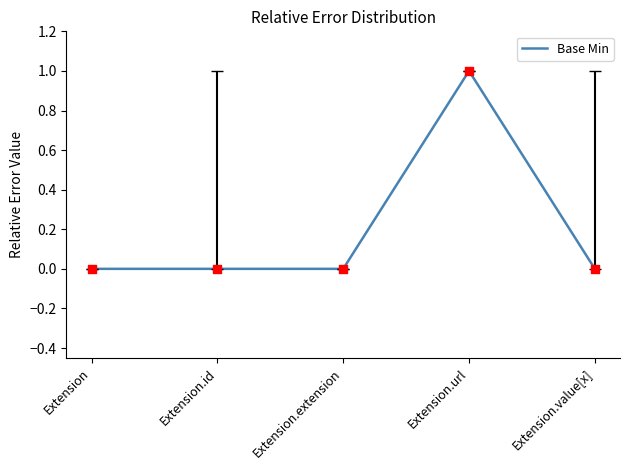

Which has a higher value, Extension.value[x] or Extension.url?

Extension.url